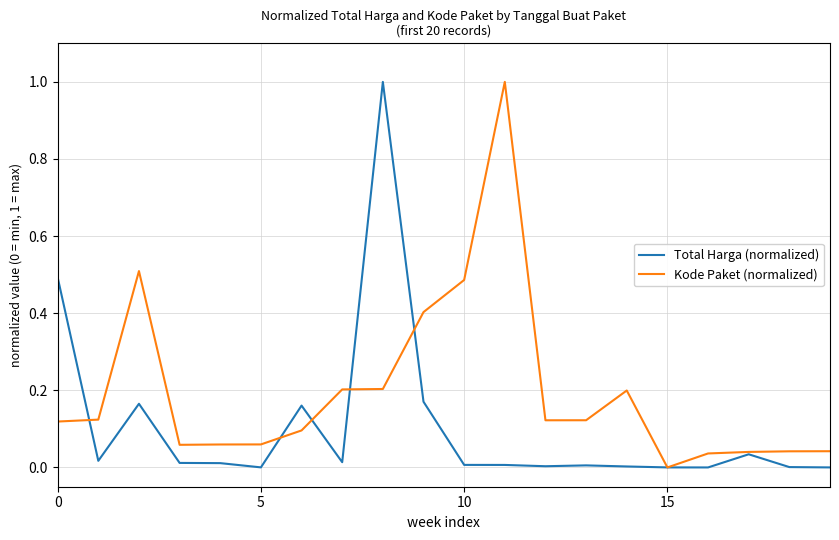

What is the sum of all Total Harga (normalized) values?

2.1